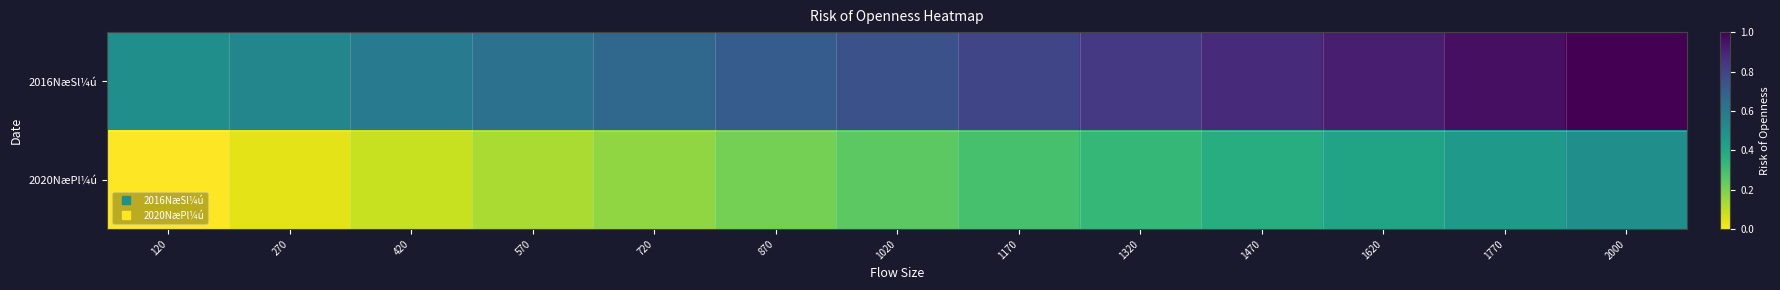

List the series in order of their overall mean, highest first.

2016NæSl¼ú, 2020NæPl¼ú